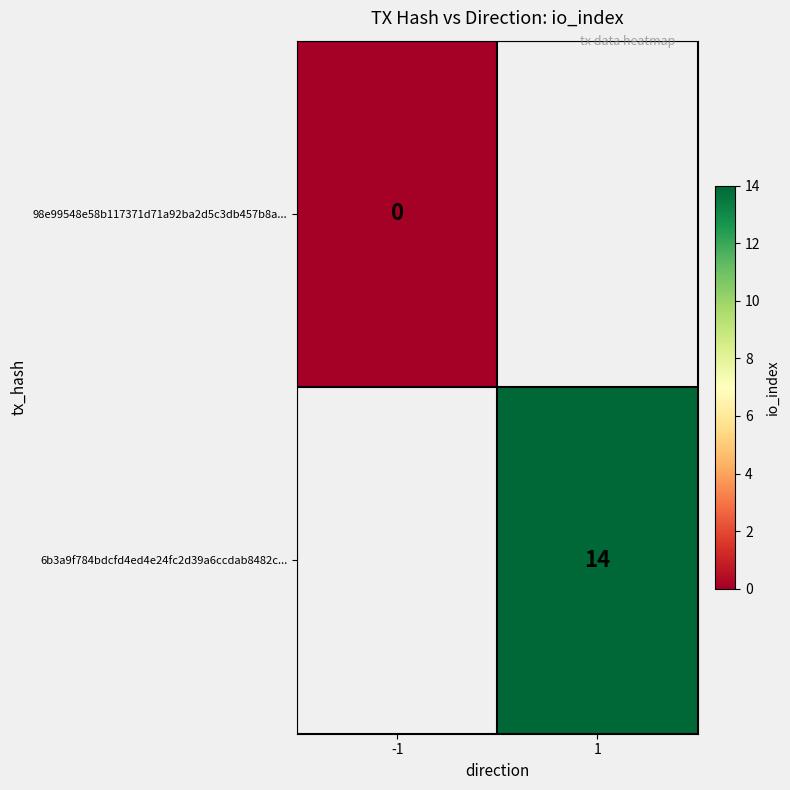

The 6b3a9f784bdcfd4ed4e24fc2d39a6ccdab8482c... series shows 10 at 1. True or false?

False